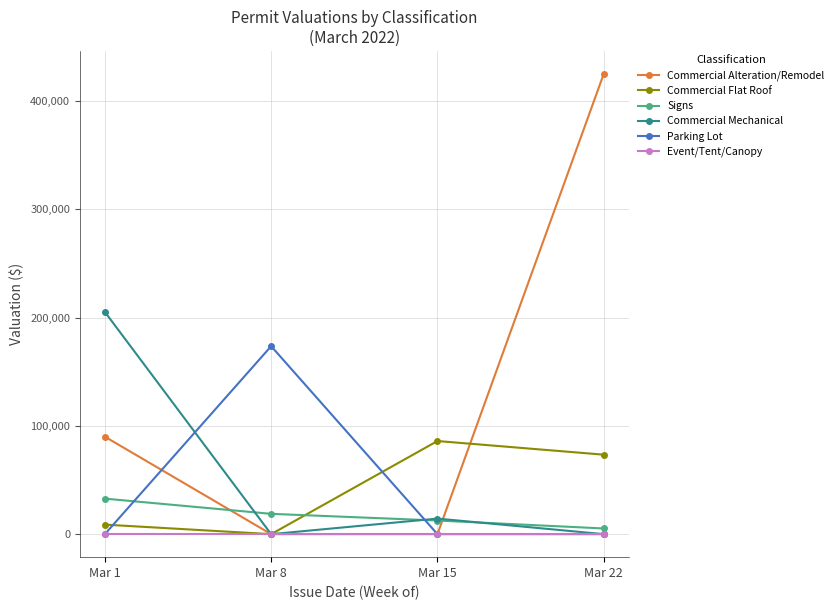

What is the difference between the Parking Lot values at Mar 8 and Mar 1?

173587